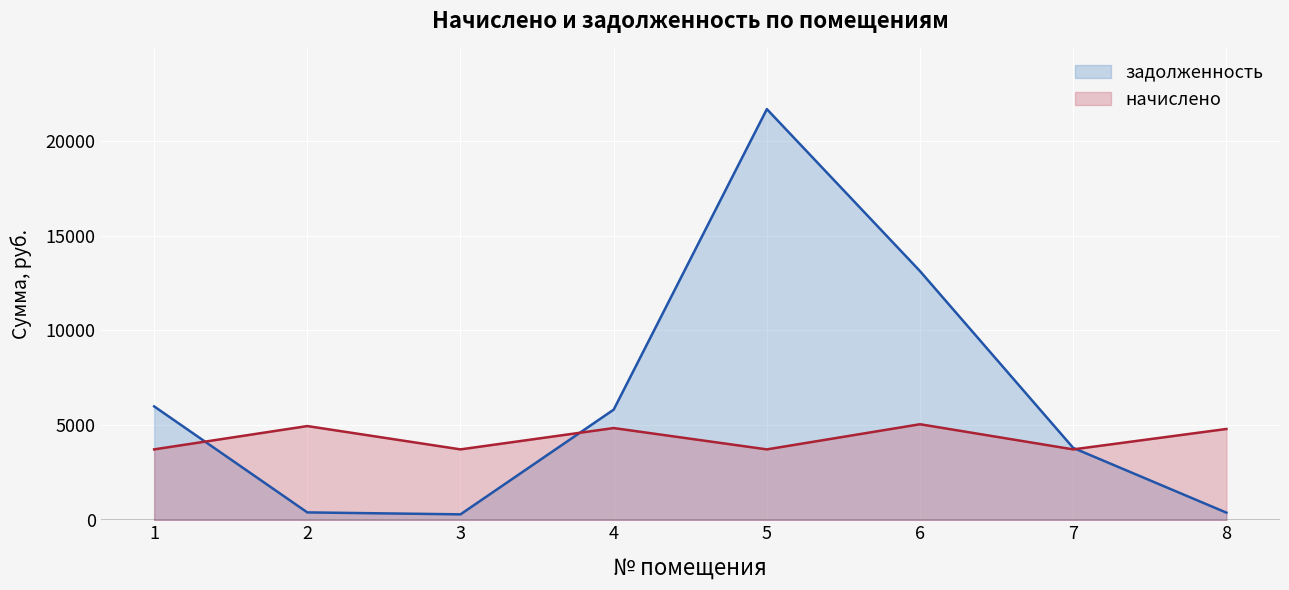

How many categories are shown in the chart?

8